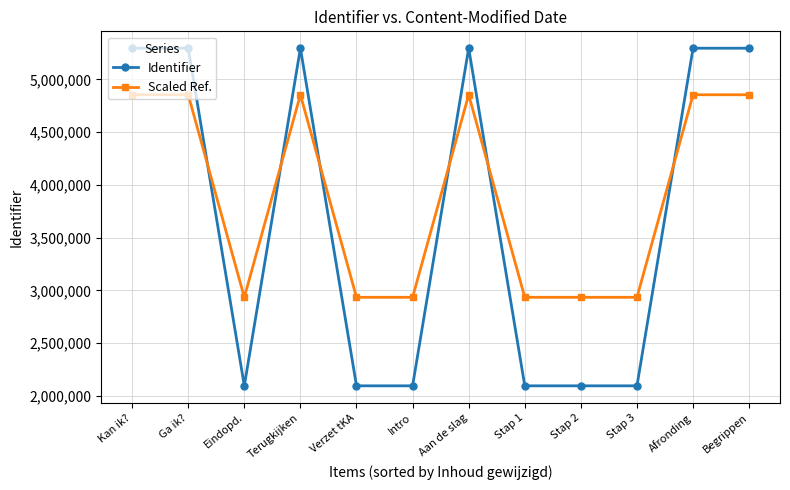

Between which two adjacent categories do Identifier and Scaled Ref. first intersect?

Ga ik? and Eindopd.